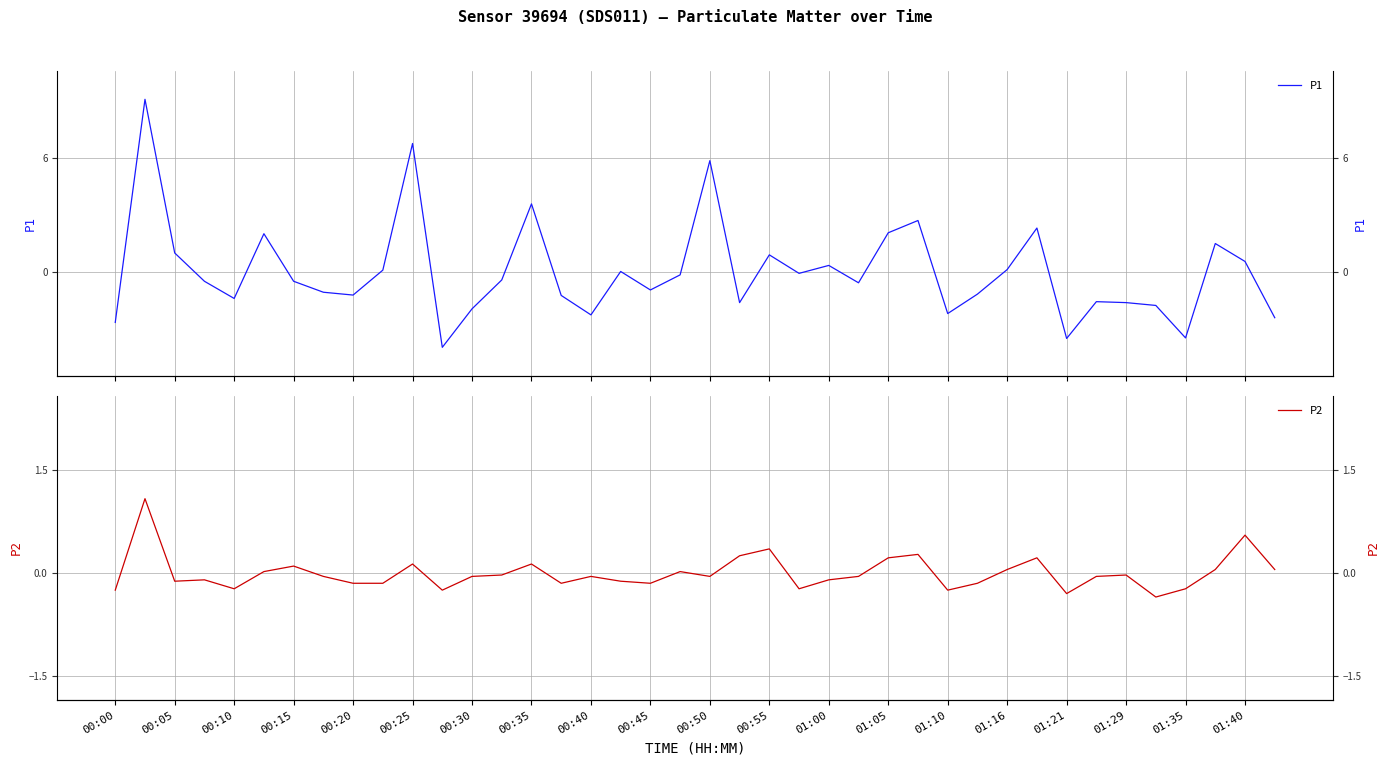

In P2, how many points are lower than both neighbors (excluding endpoints)?

10